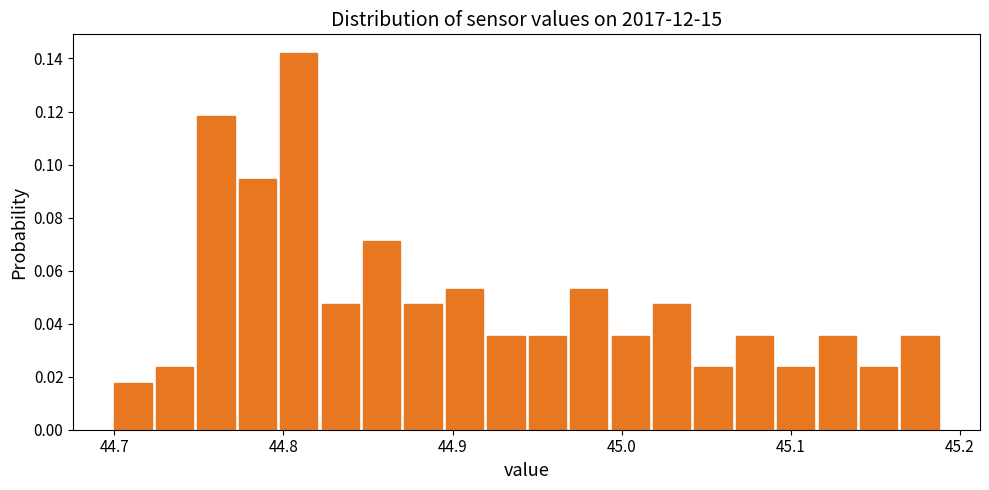

Read against the x-axis, roughly where is the centre of the tallest bar?

44.81